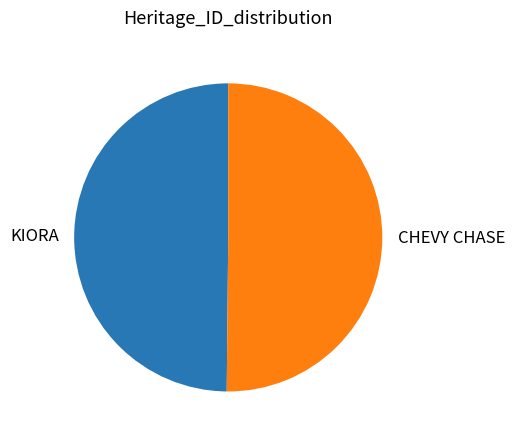

How many slices are in this pie chart?

2